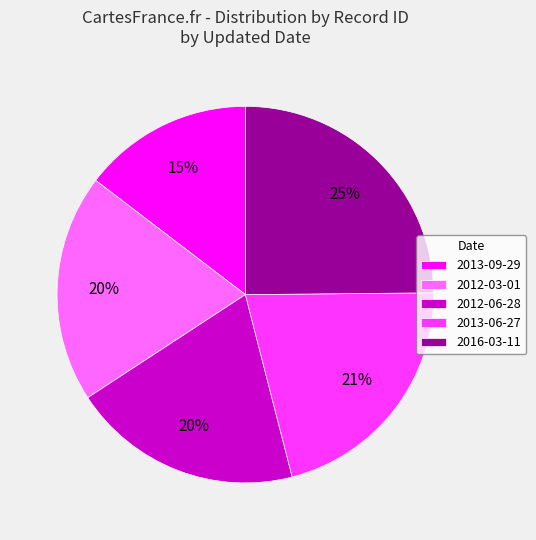

Which has a higher value, 2012-06-28 or 2013-09-29?

2012-06-28